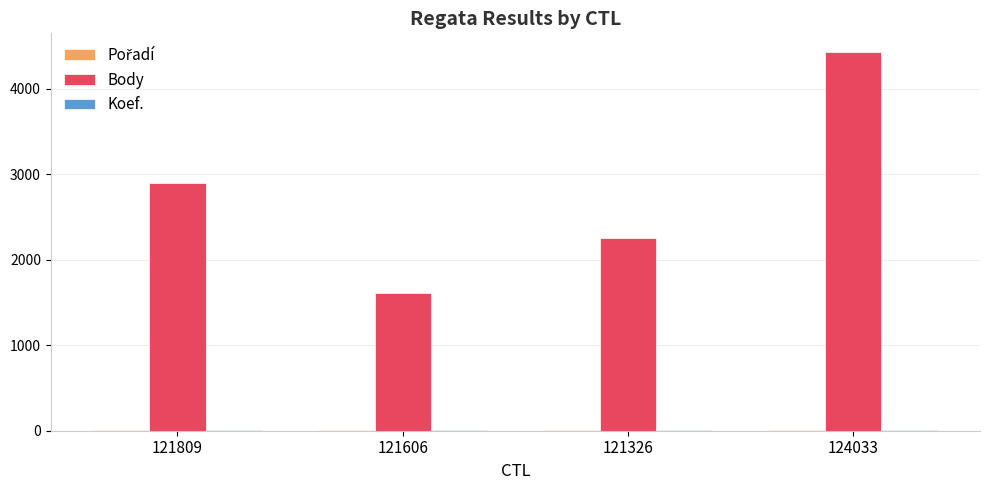

Between 121326 and 124033, which series saw the biggest shift?

Body